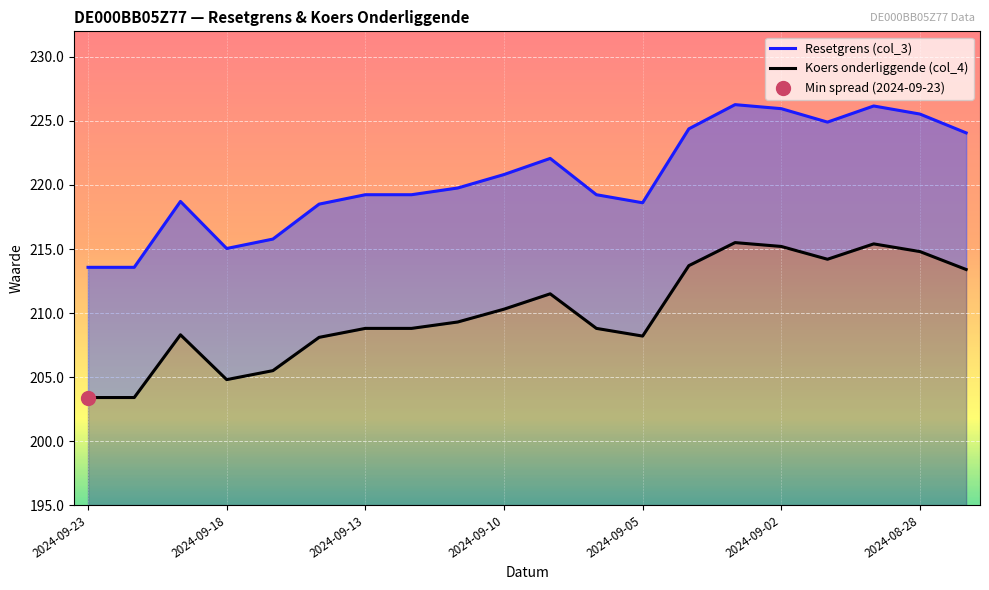

What is the minimum value for Koers onderliggende (col_4)?

203.4